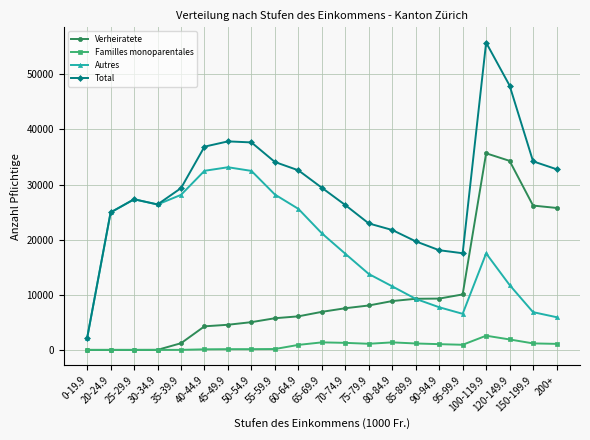

Which series has the largest total across all categories?

Total